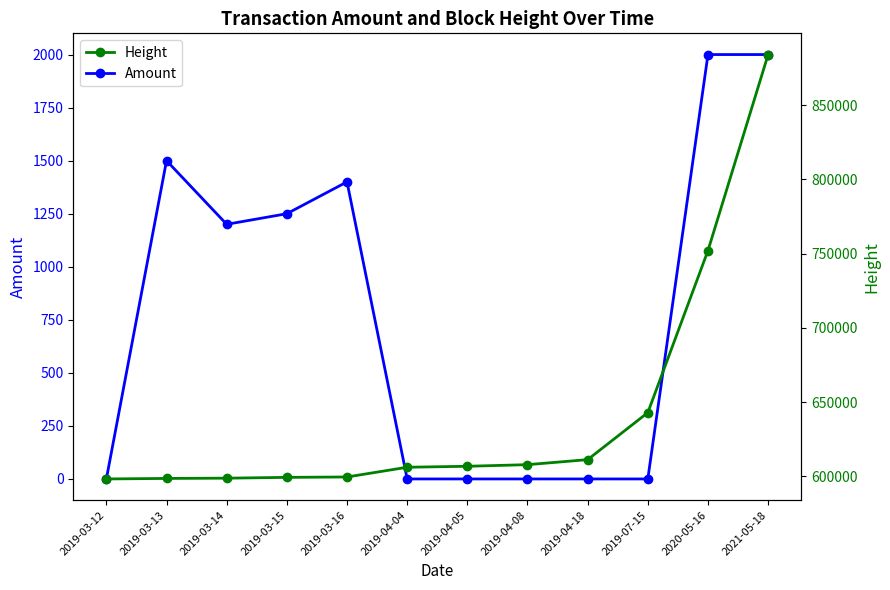

Reading right to left, list all the values displayed in this chart.

Amount: 2021-05-18=2000.0	2020-05-16=2000.0	2019-07-15=0.0	2019-04-18=0.1	2019-04-08=0.1	2019-04-05=0.1	2019-04-04=0.1	2019-03-16=1400.0	2019-03-15=1250.0	2019-03-14=1200.0	2019-03-13=1500.0	2019-03-12=0.1
Height: 2021-05-18=884132.0	2020-05-16=752093.0	2019-07-15=642964.0	2019-04-18=611300.0	2019-04-08=607918.0	2019-04-05=606833.0	2019-04-04=606178.0	2019-03-16=599624.0	2019-03-15=599359.0	2019-03-14=598819.0	2019-03-13=598641.0	2019-03-12=598295.0